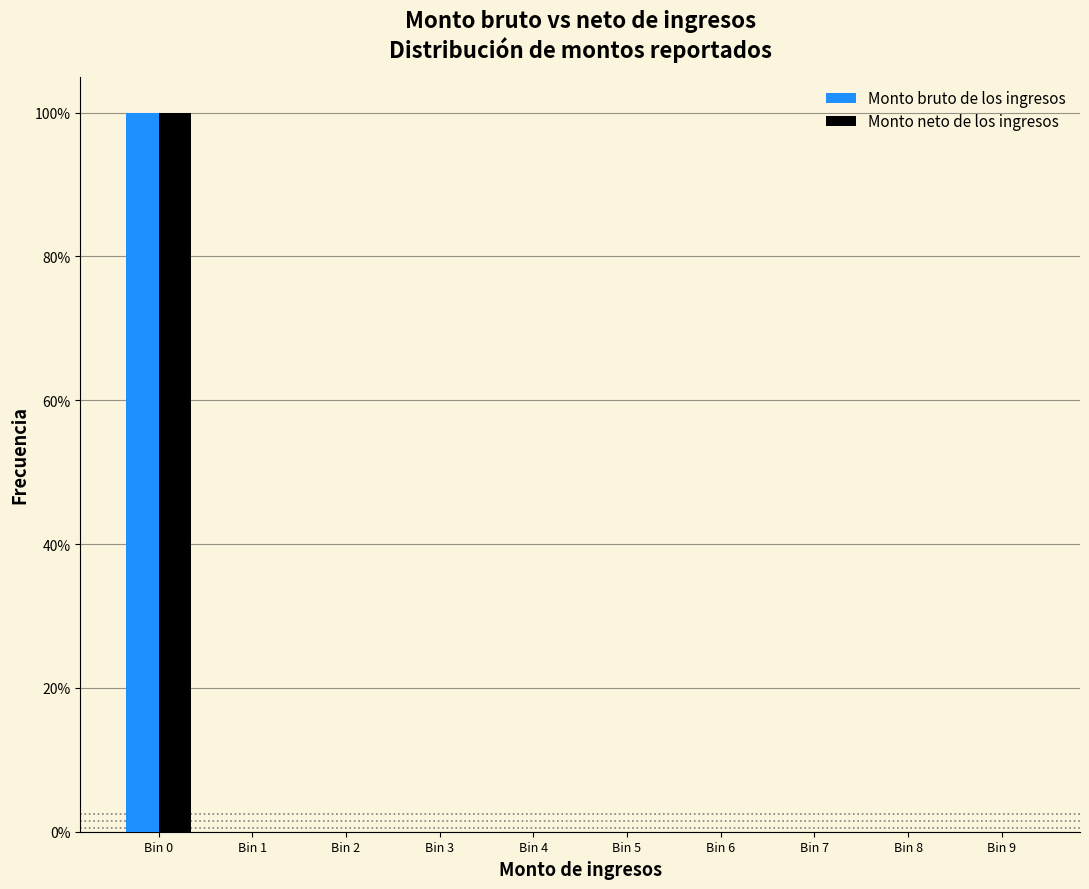

Reading left to right, list every range on the x-axis with the height of the bar of each series over it. The values are not printed on the chart, so give them approximately, as read against the axis.

-0.5 to 0.5: Monto bruto de los ingresos=100	Monto neto de los ingresos=100
0.5 to 1.5: Monto bruto de los ingresos=0	Monto neto de los ingresos=0
1.5 to 2.5: Monto bruto de los ingresos=0	Monto neto de los ingresos=0
2.5 to 3.5: Monto bruto de los ingresos=0	Monto neto de los ingresos=0
3.5 to 4.5: Monto bruto de los ingresos=0	Monto neto de los ingresos=0
4.5 to 5.5: Monto bruto de los ingresos=0	Monto neto de los ingresos=0
5.5 to 6.5: Monto bruto de los ingresos=0	Monto neto de los ingresos=0
6.5 to 7.5: Monto bruto de los ingresos=0	Monto neto de los ingresos=0
7.5 to 8.5: Monto bruto de los ingresos=0	Monto neto de los ingresos=0
8.5 to 9.5: Monto bruto de los ingresos=0	Monto neto de los ingresos=0